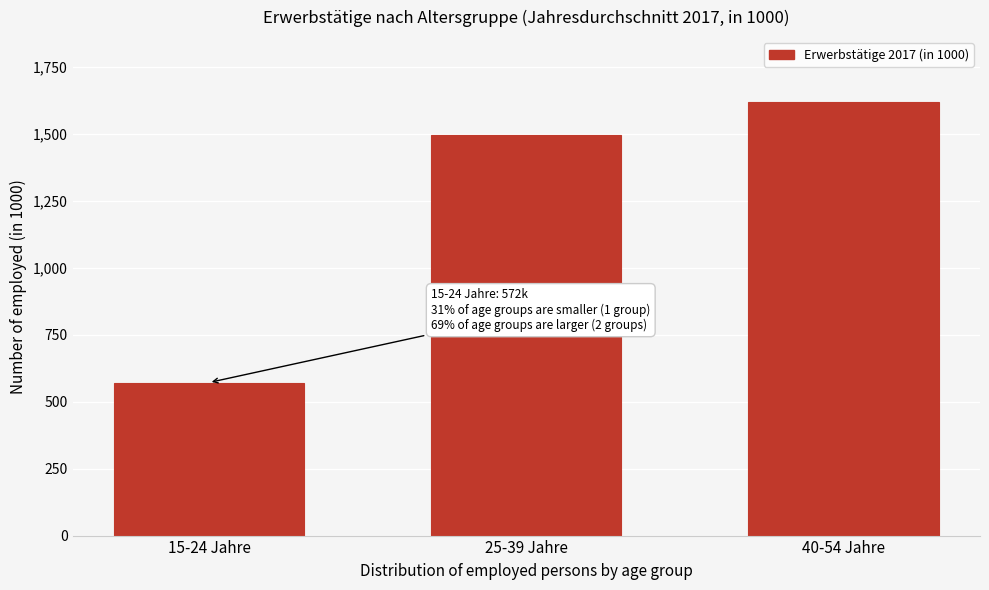

Reading left to right, extract all data points from this chart.

571.7	1496.5	1619.0